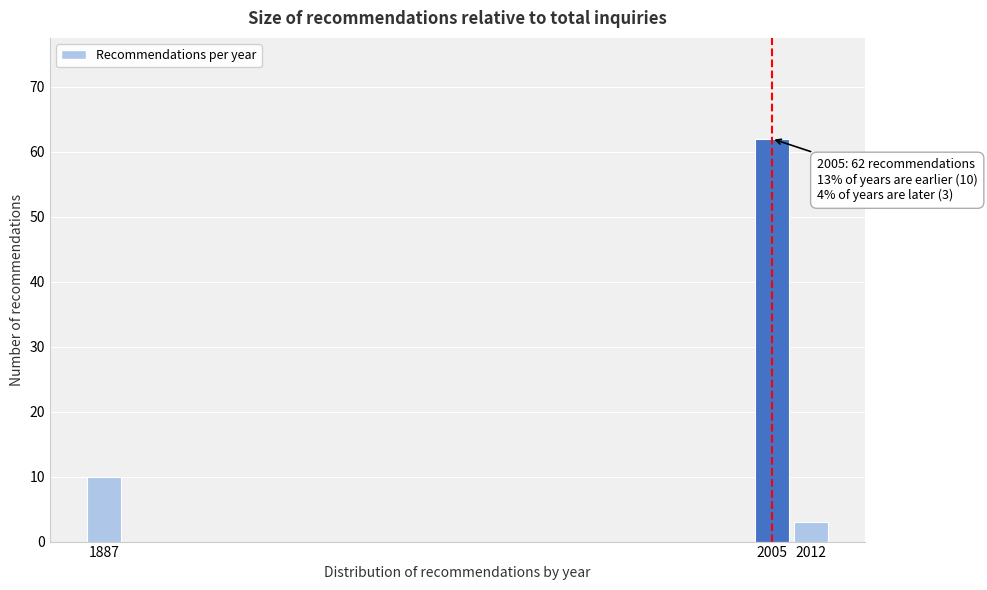

Reading right to left, what are all the values shown in this chart?

3	62	10